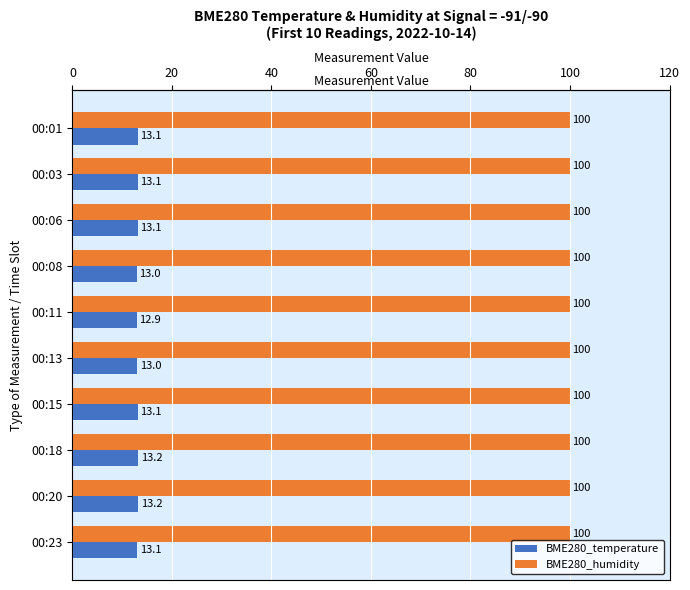

The BME280_humidity series shows 166.5 at 00:20. True or false?

False